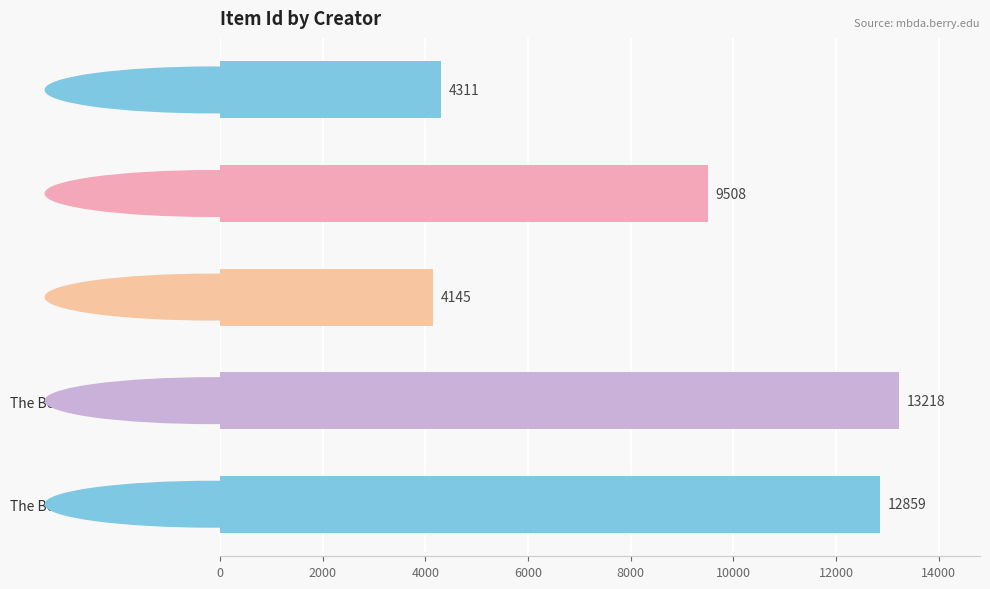

What position from the top is Stella W. Balding?

2